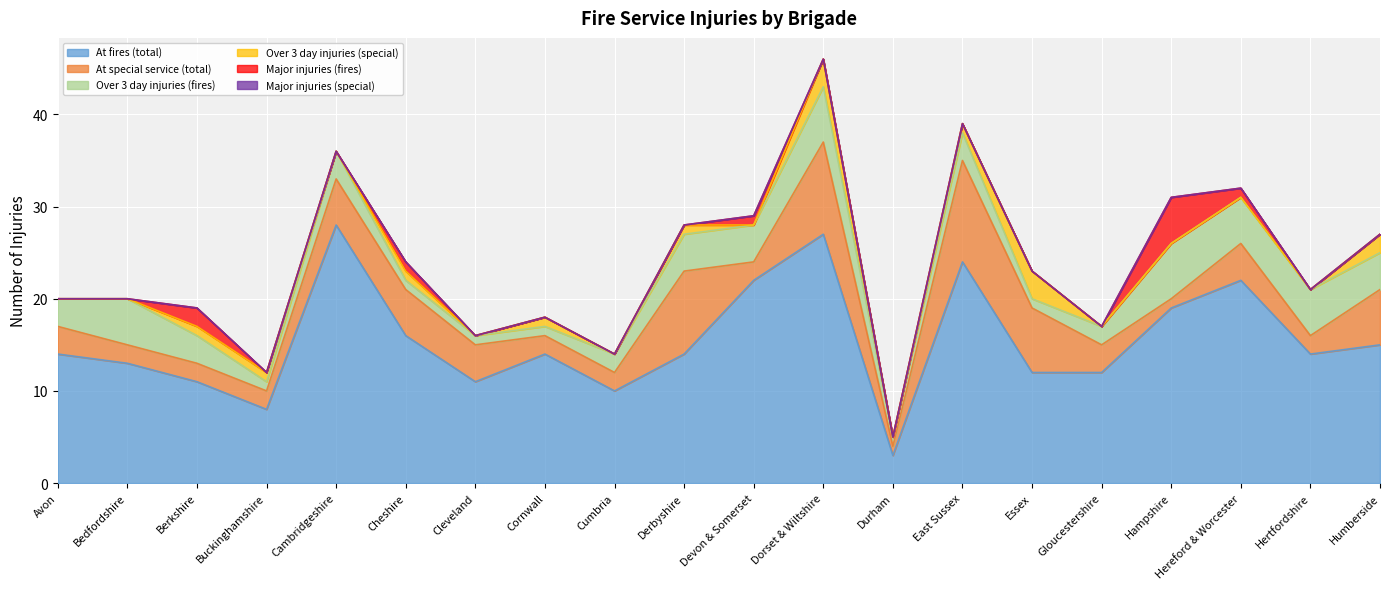

What are all the series names shown in the legend?

At fires (total), At special service (total), Over 3 day injuries (fires), Over 3 day injuries (special), Major injuries (fires), Major injuries (special)